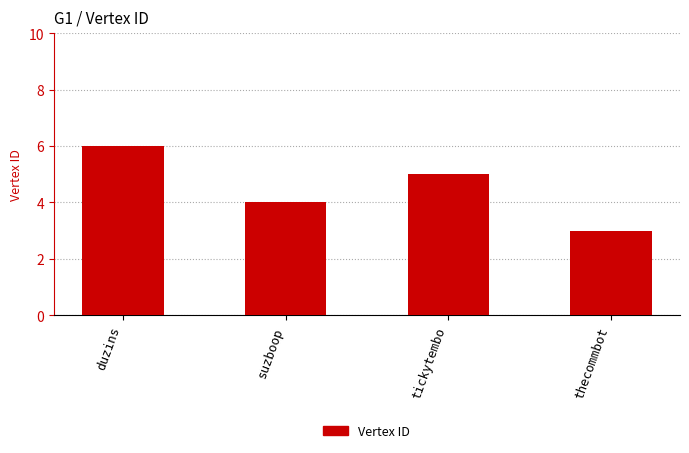

Are the bars grouped side by side (vs. stacked)?

No